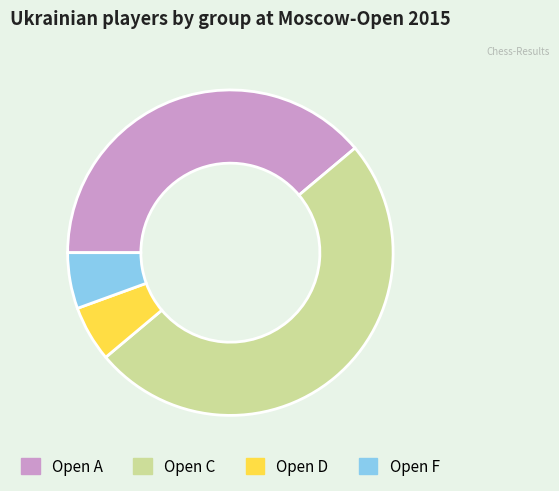

What is the largest slice in the pie chart?

Open C